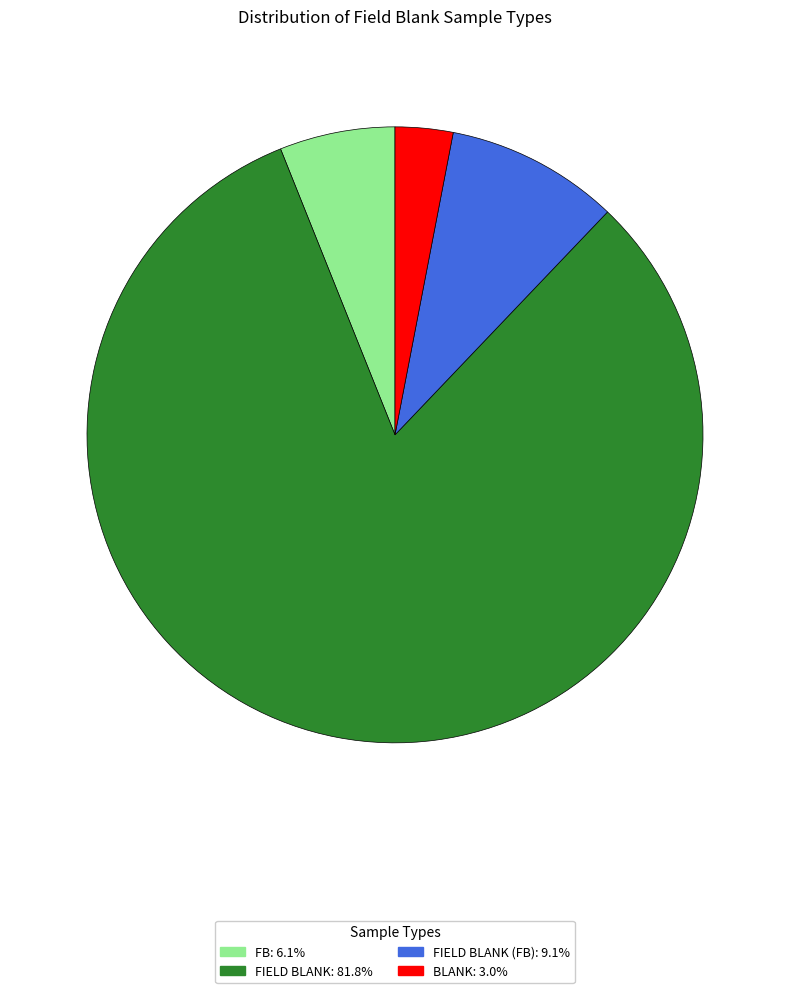

Does any single category account for the majority?

Yes